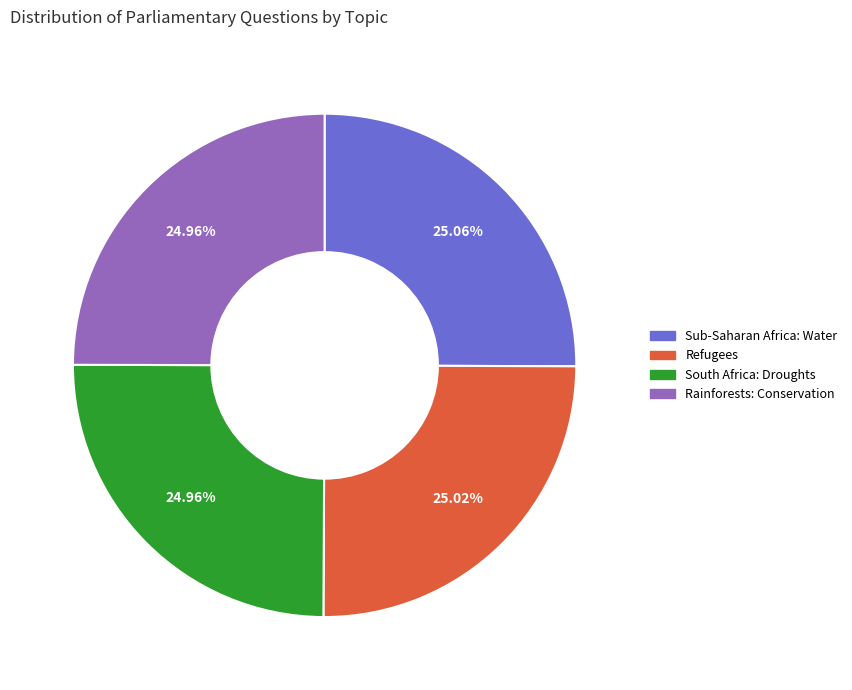

What is the ratio of the value at Refugees to the value at Rainforests: Conservation?

1.0